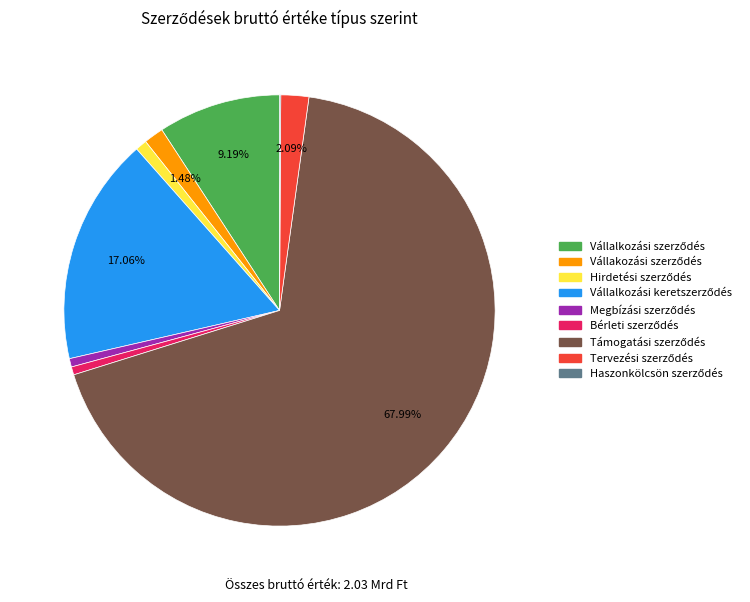

Does any single category account for the majority?

Yes